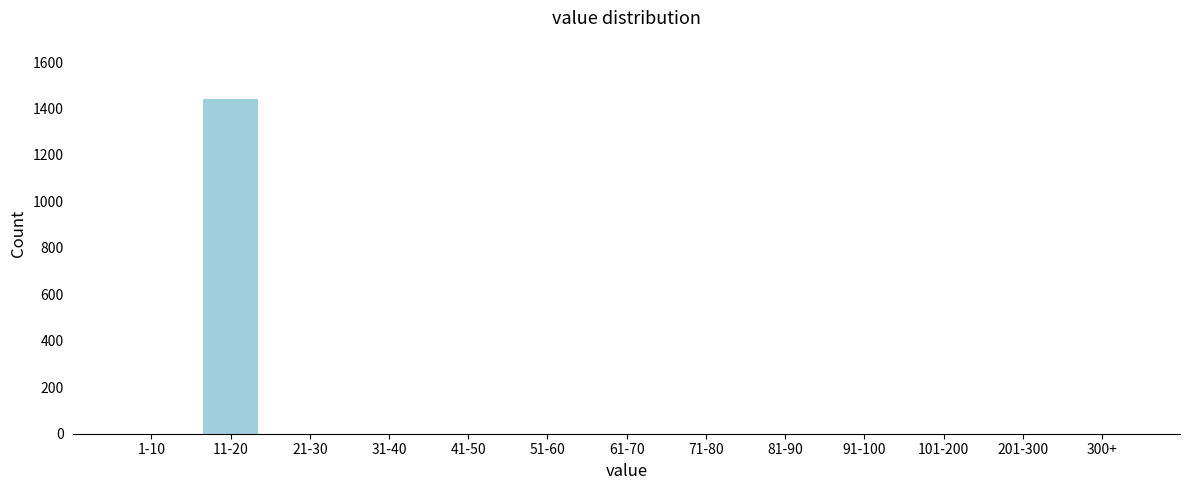

Reading left to right, what are all the values shown in this chart?

1-10=0	11-20=1440	21-30=0	31-40=0	41-50=0	51-60=0	61-70=0	71-80=0	81-90=0	91-100=0	101-200=0	201-300=0	300+=0